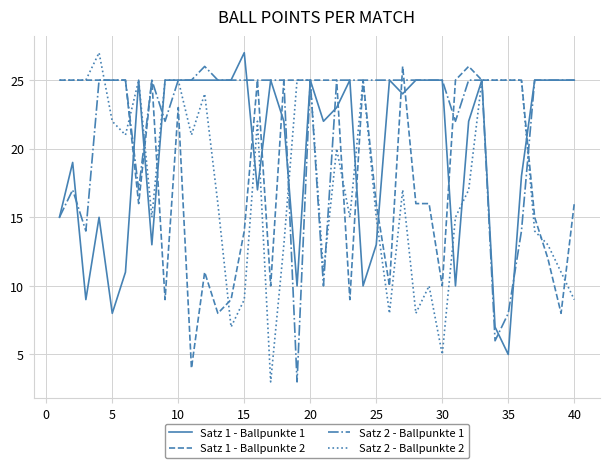

Does the chart have visible grid lines?

Yes